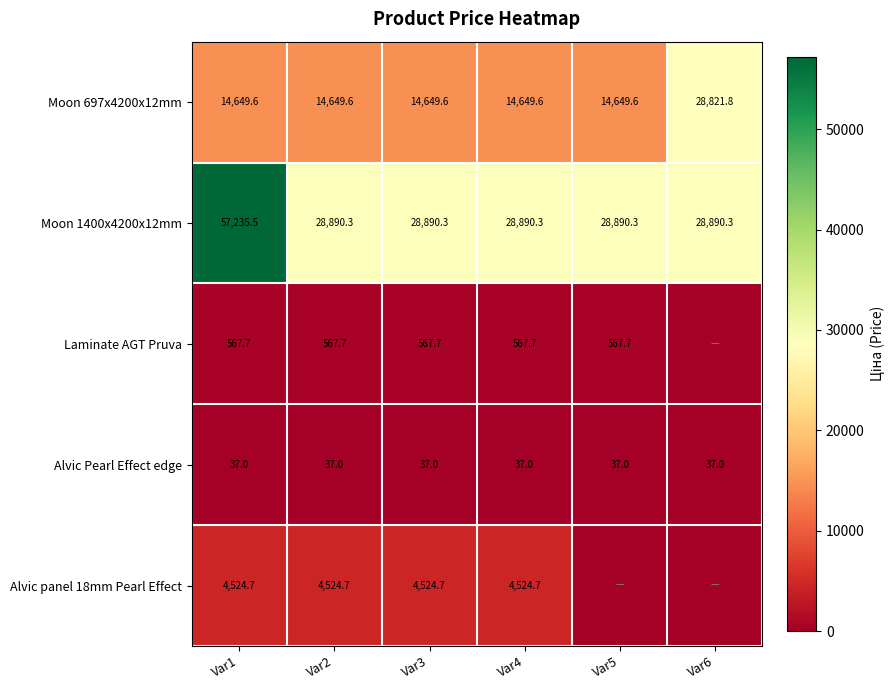

What is the highest value of the Moon 1400x4200x12mm series?

57235.5